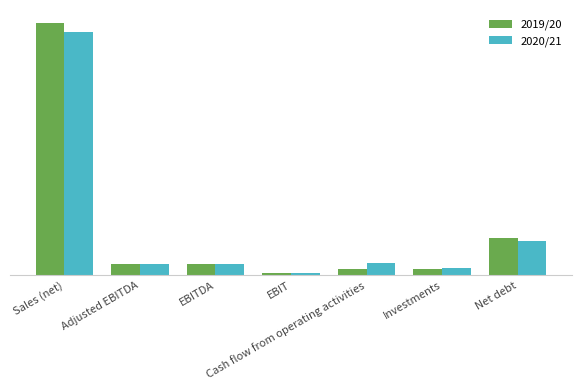

Reading left to right, extract all data points from this chart.

2019/20: Sales (net)=25632	Adjusted EBITDA=1158	EBITDA=1113	EBIT=257	Cash flow from operating activities=646	Investments=627	Net debt=3771
2020/21: Sales (net)=24765	Adjusted EBITDA=1171	EBITDA=1166	EBIT=197	Cash flow from operating activities=1237	Investments=764	Net debt=3466